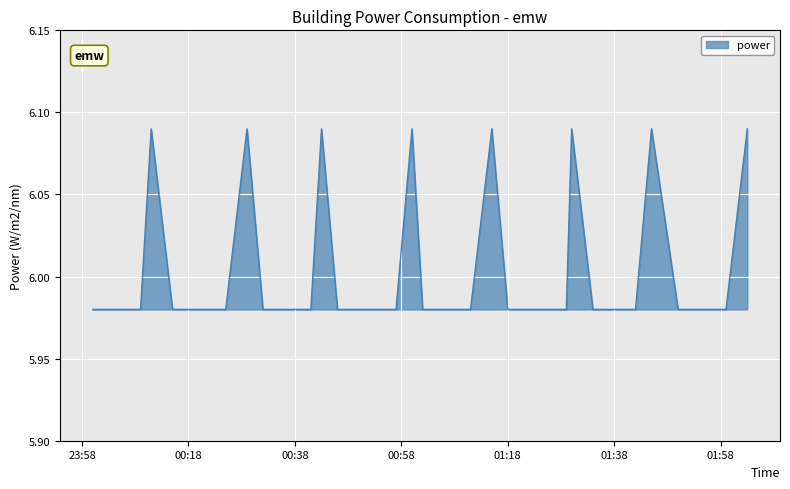

What is the difference between the maximum and second lowest values?

0.1